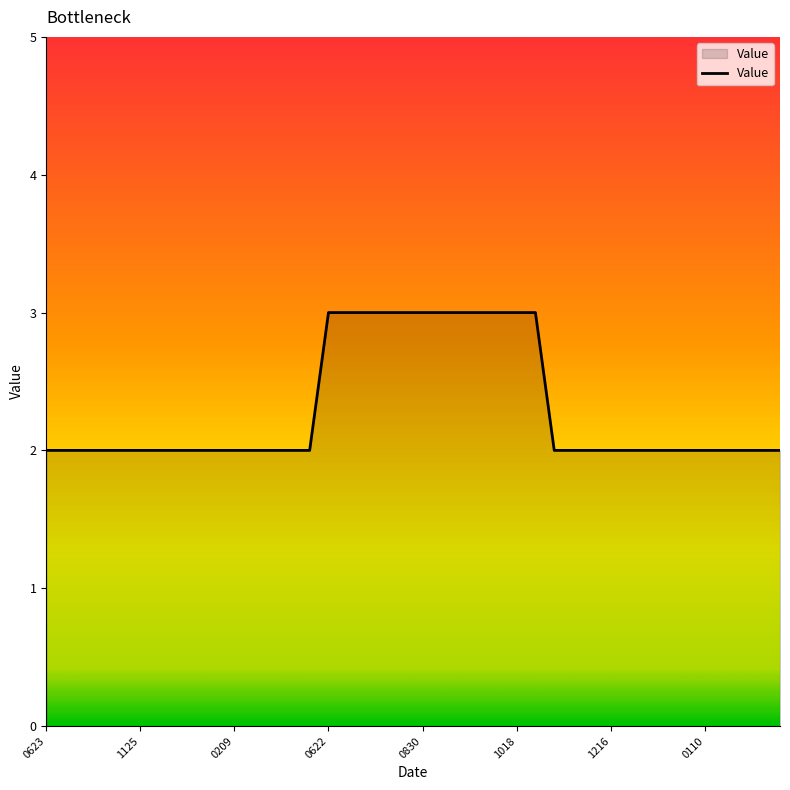

What is the greatest value displayed?

3